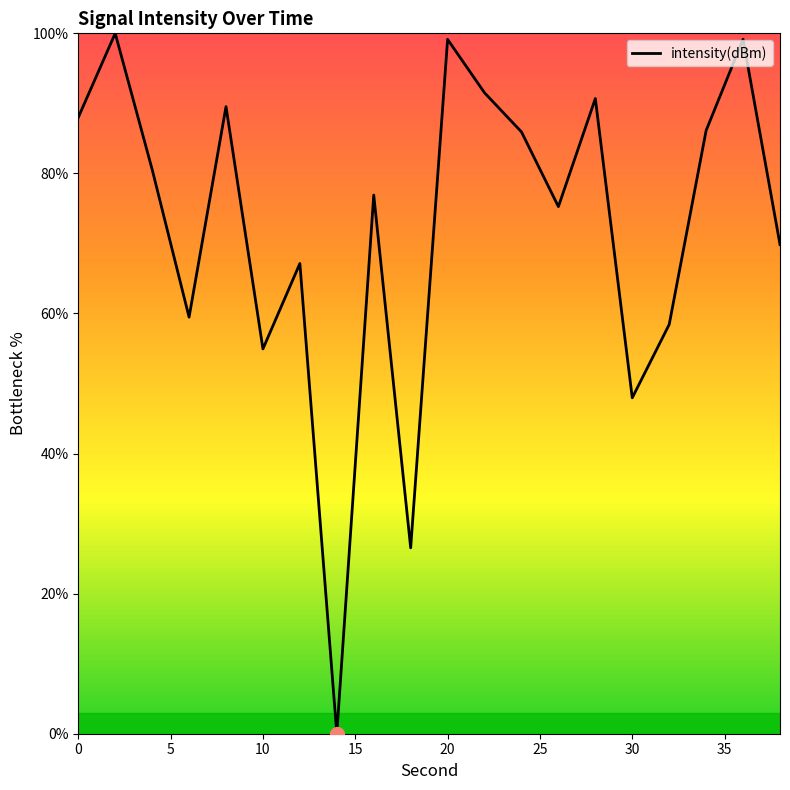

True or false: the data has more than 2 interior local peaks.

True